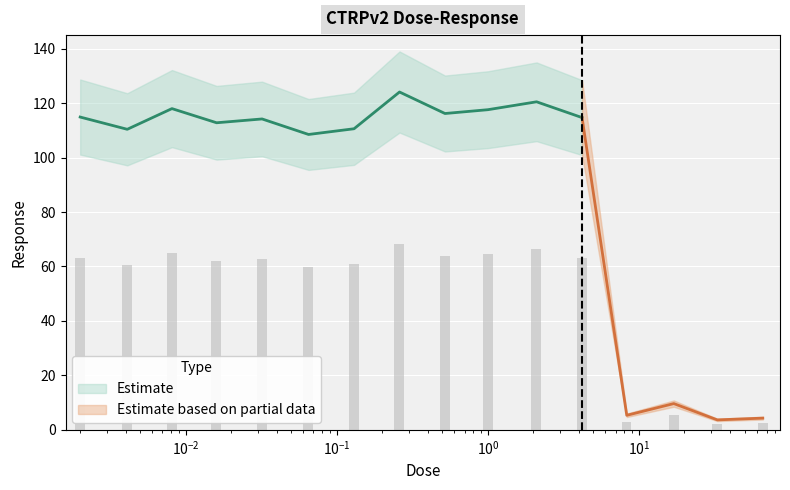

What is the difference between the maximum and minimum values?

66.2